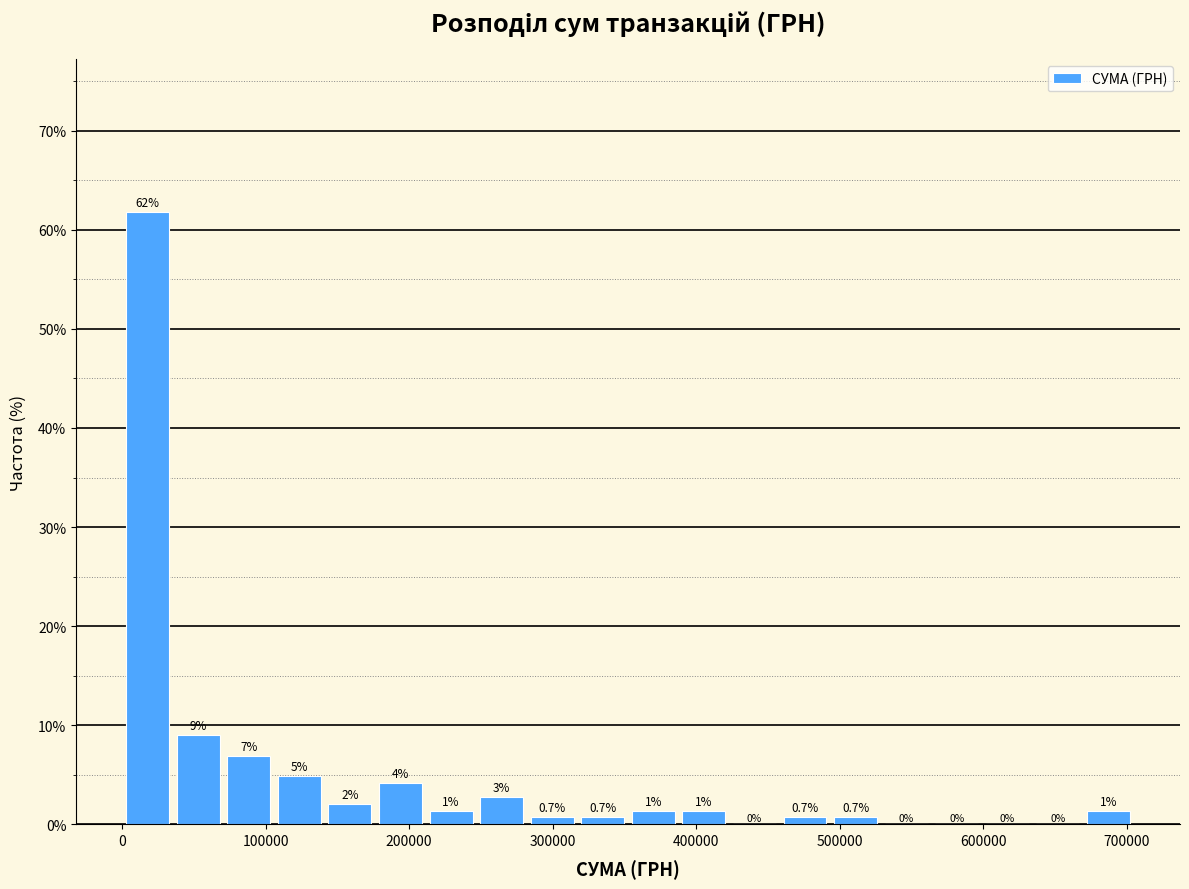

Around what value on the x-axis is the tallest bar? Give the approximate position of its centre, as read against the axis.

20000